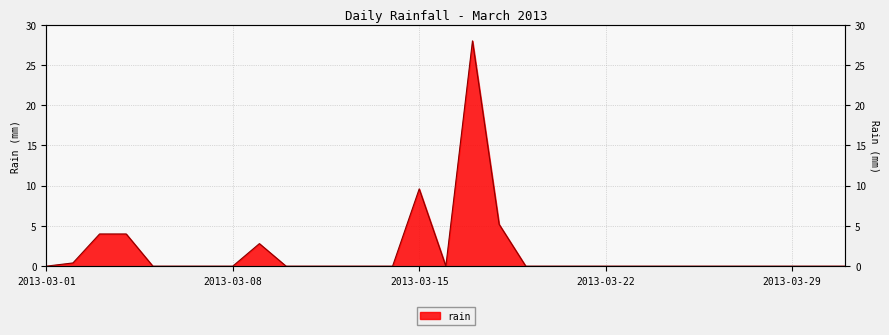

True or false: the data shows 0.0 at 2013-03-05.

True